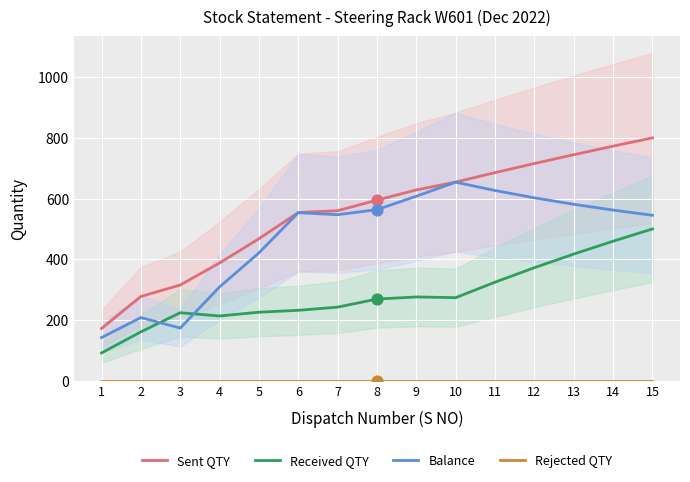

What is the total value across all series at 15?

1844.9